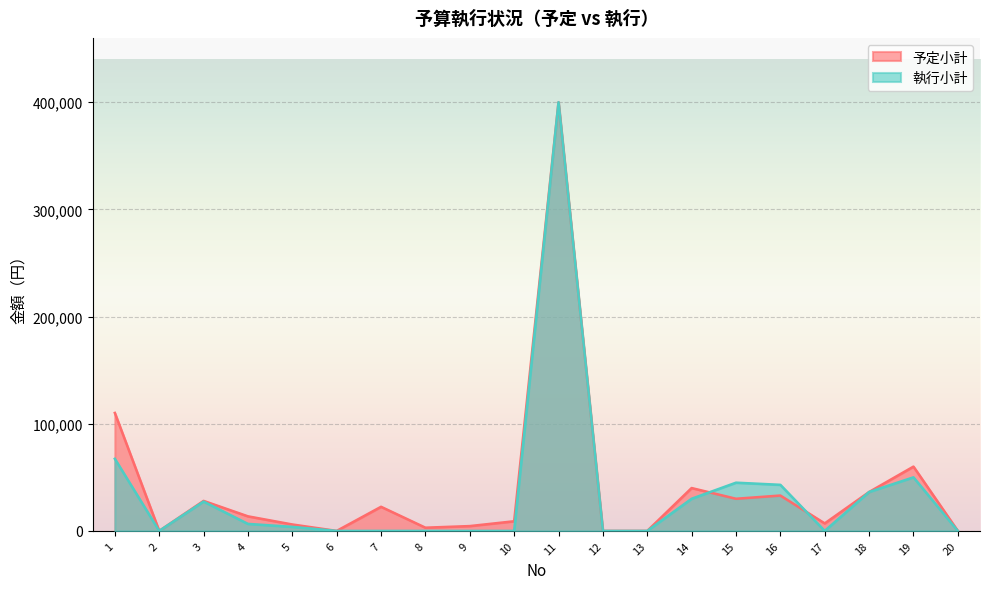

At which label does 予定小計 reach its peak?

11